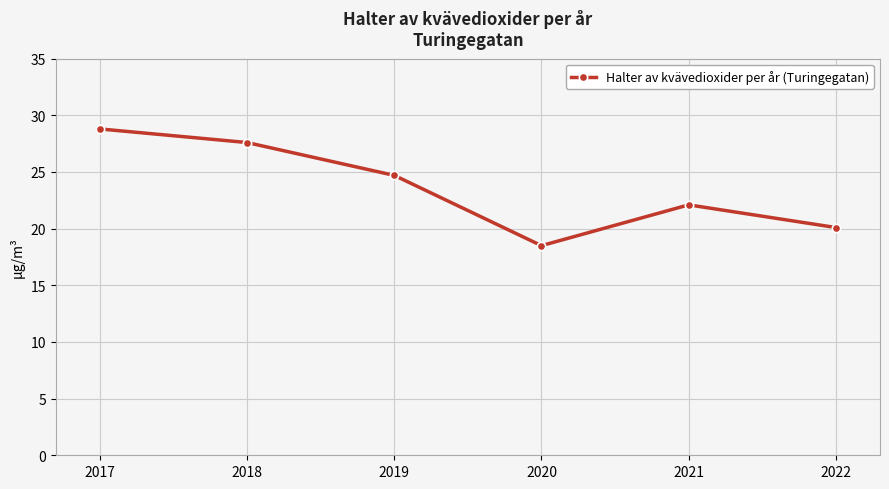

How many data points are less than 24?

3